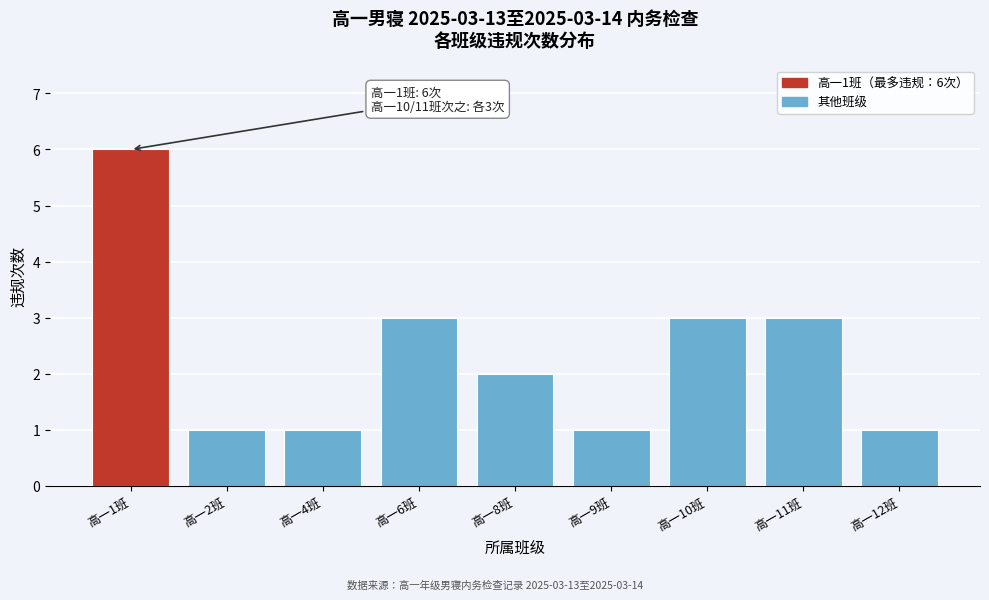

Reading right to left, extract all data points from this chart.

高一12班=1	高一11班=3	高一10班=3	高一9班=1	高一8班=2	高一6班=3	高一4班=1	高一2班=1	高一1班=6